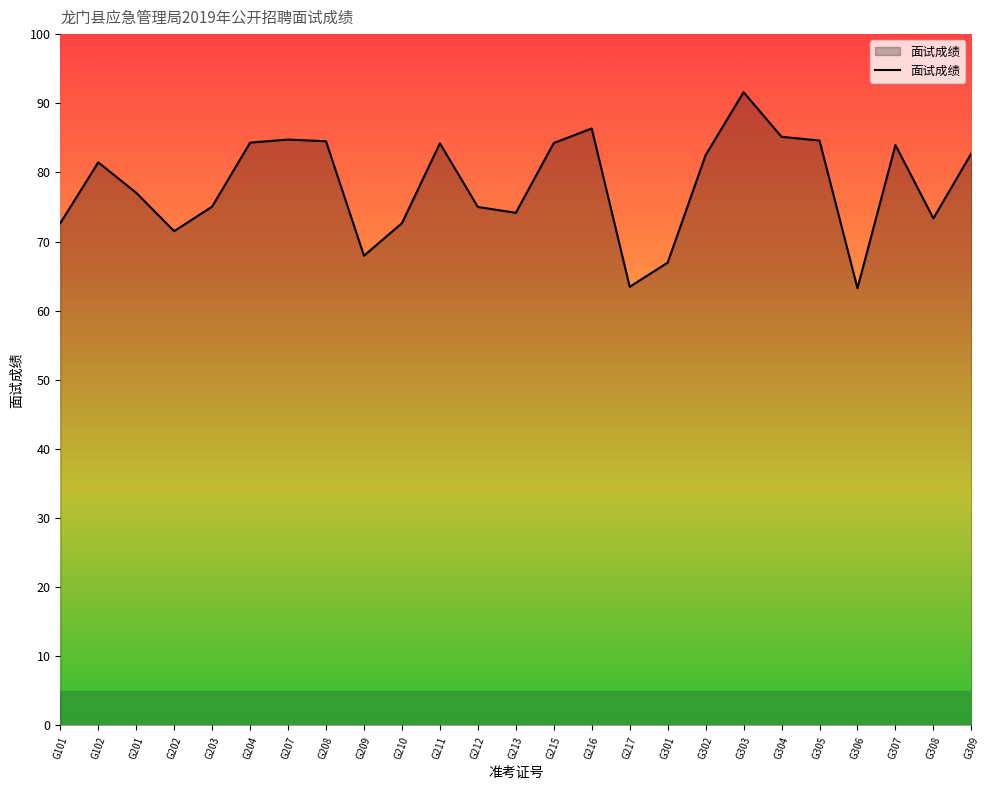

How many values are below 81?

12